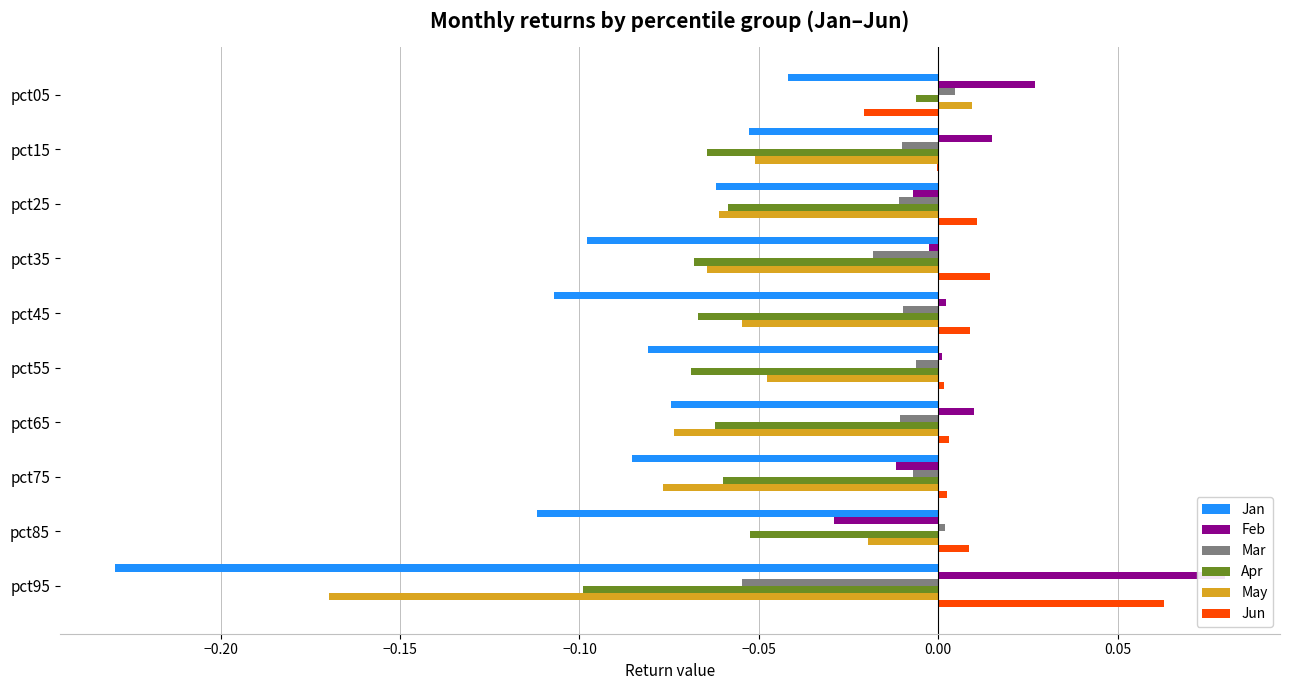

Which series has the widest spread of values?

Jan